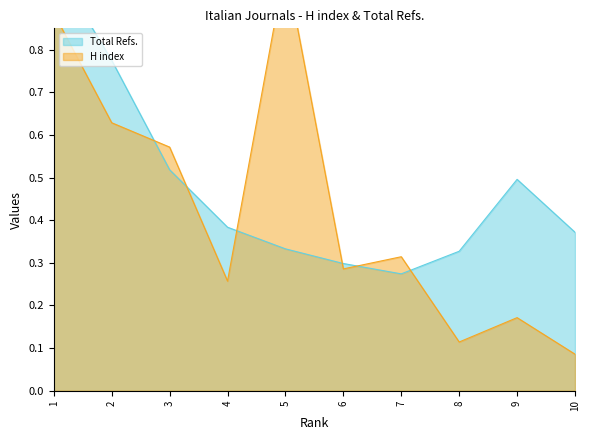

What is the sum of the H index values at 9 and 10?

0.3